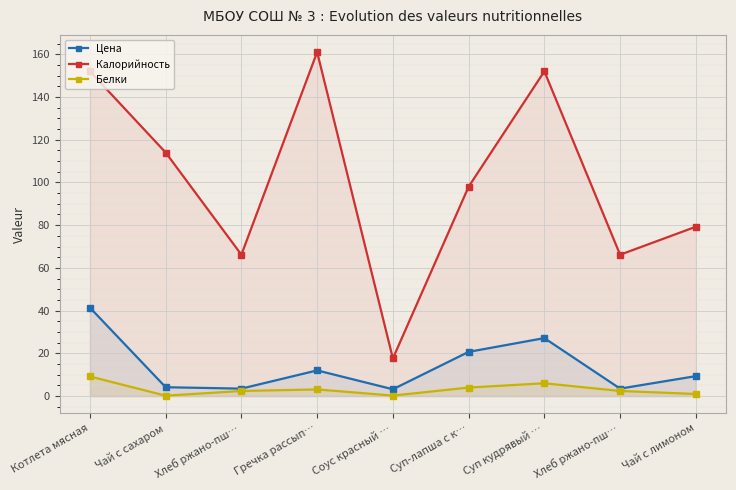

What is the sum of the Белки values at Хлеб ржано-пш… and Гречка рассып…?

5.5